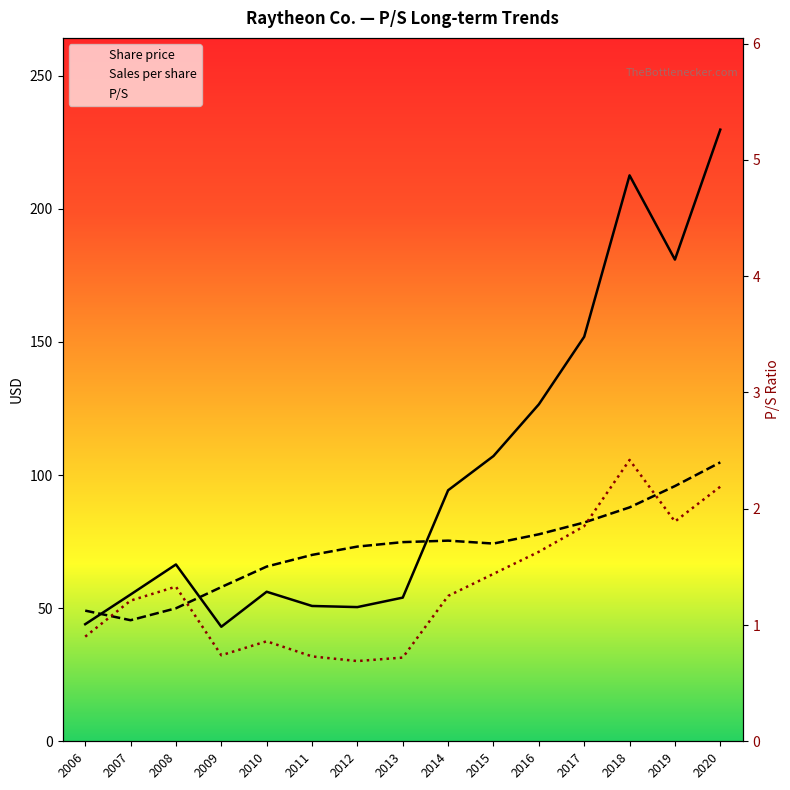

Which series ends up on top after the final intersection of Share price and Sales per share?

Share price